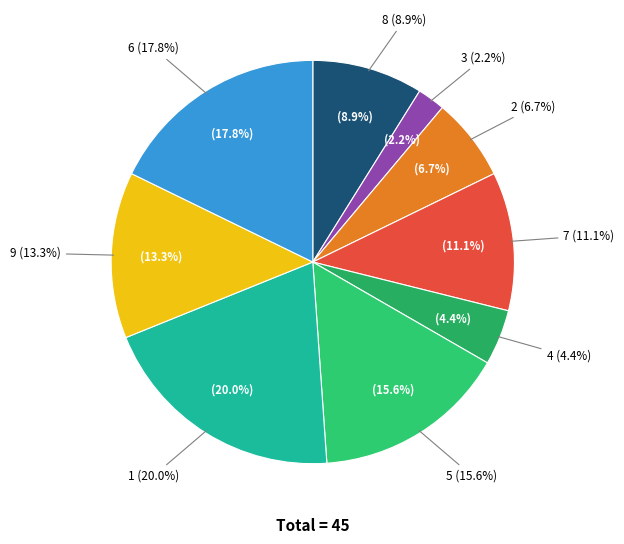

Is it true that 1 is 5% of the pie?

False